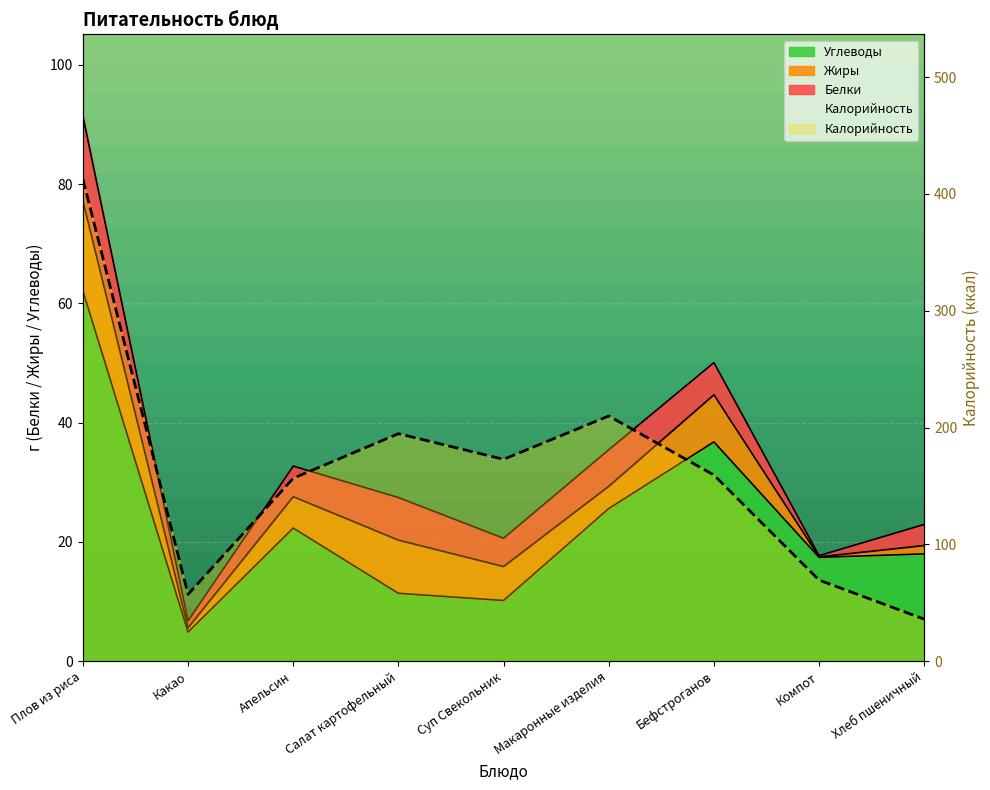

True or false: Калорийность and Углеводы cross at least once.

False